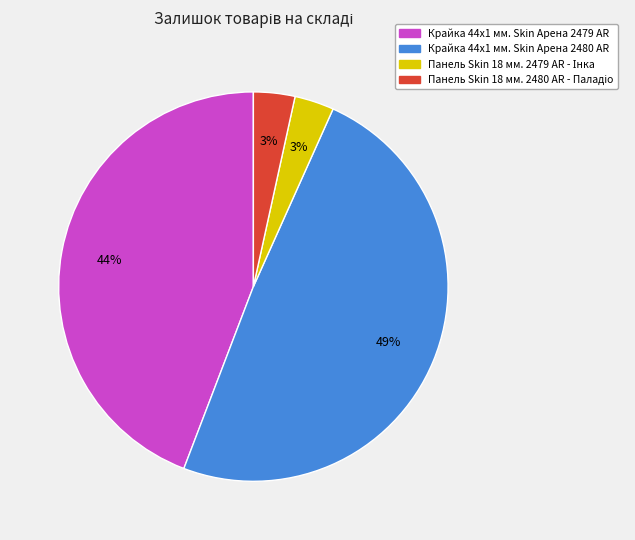

True or false: Крайка 44x1 мм. Skin Арена 2480 AR accounts for 49% of the total.

True